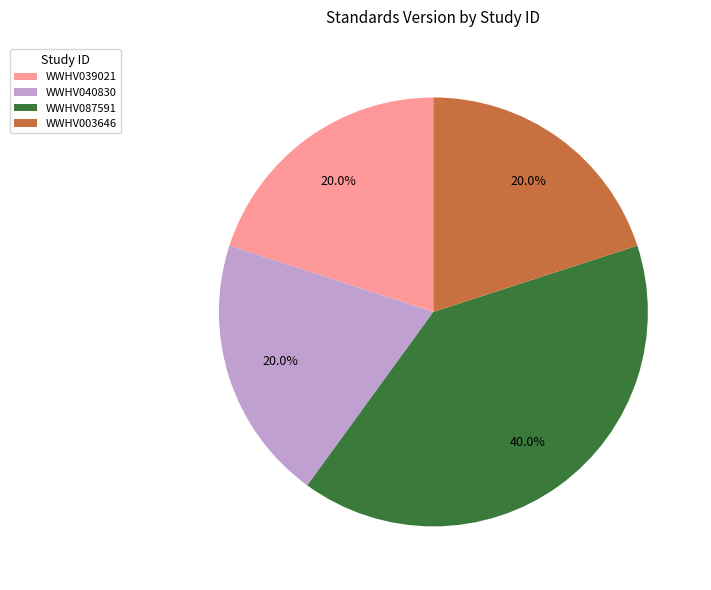

To the nearest percent, what is the combined percentage of WWHV003646 and WWHV087591?

60%